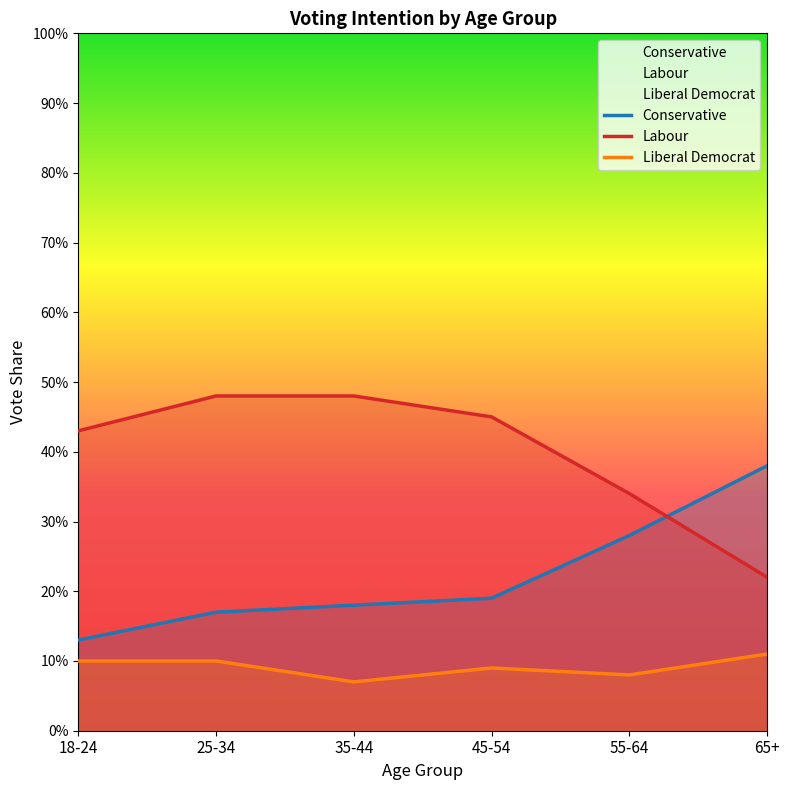

Between 25-34 and 55-64, which series saw the biggest shift?

Labour